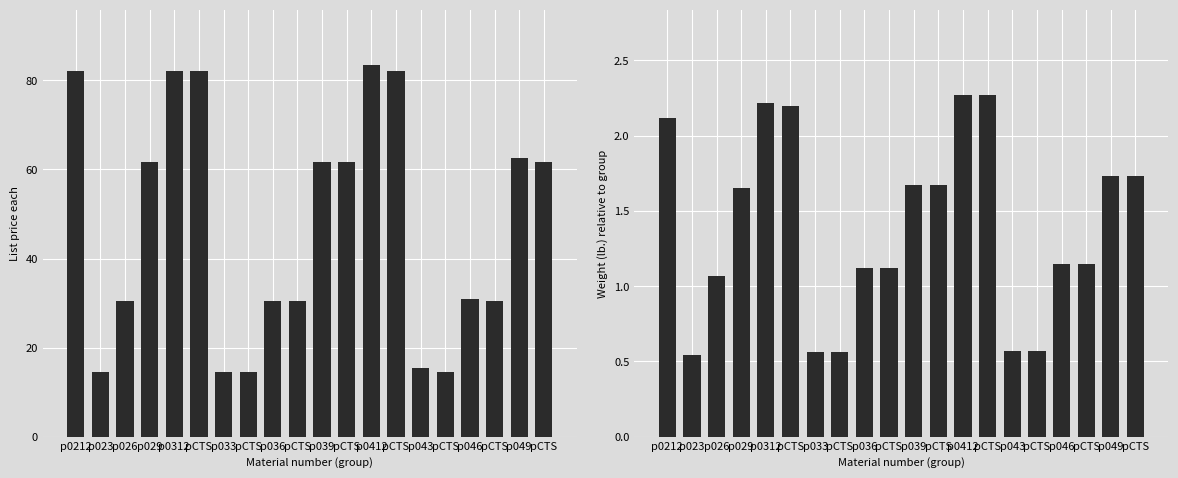

Which series has the largest total across all categories?

List price each